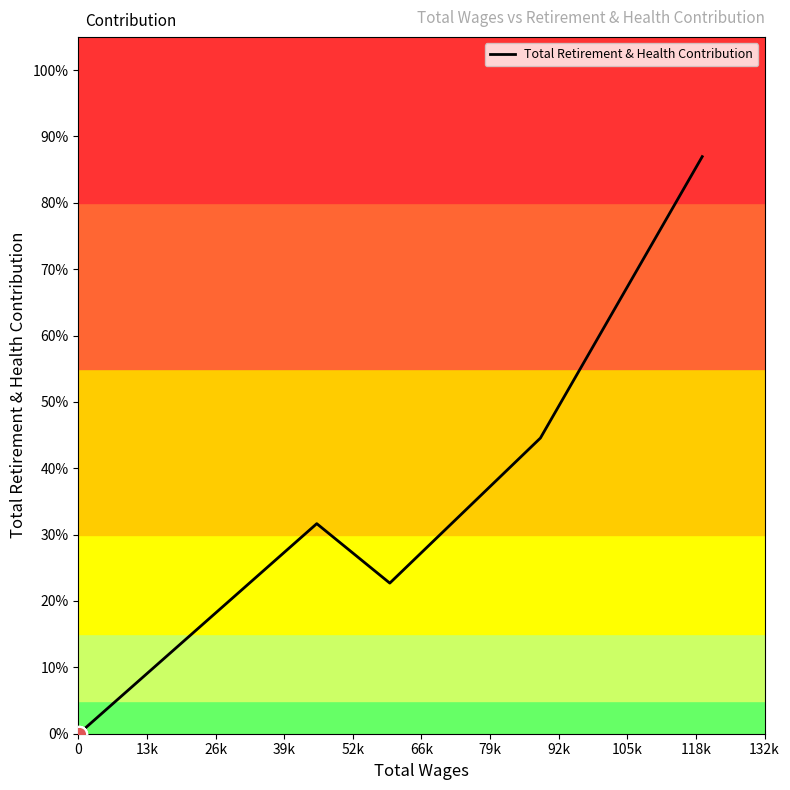

What is the ratio of the value at 79k to the value at 52k?

1.4